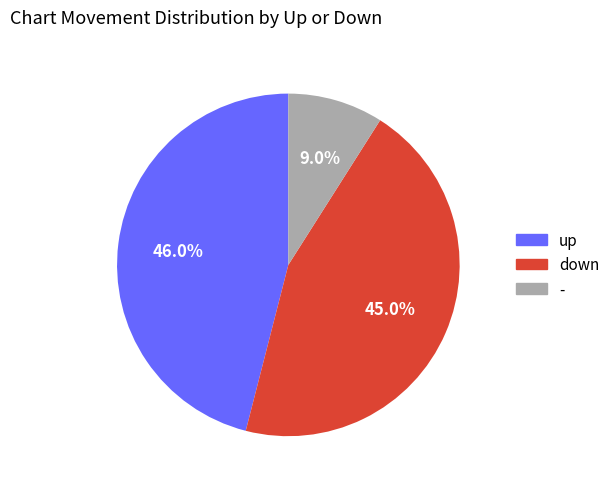

Which slice is the smallest?

-